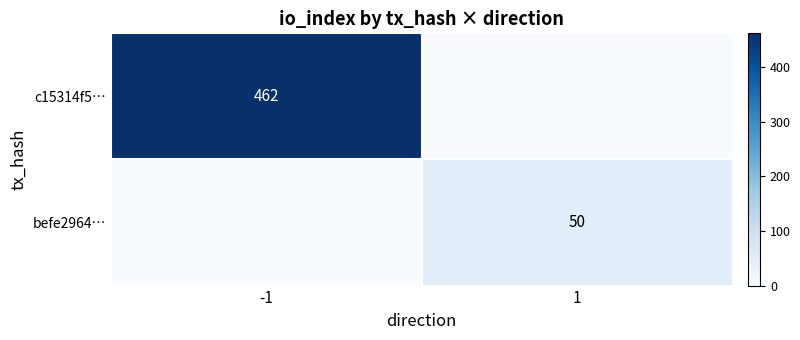

True or false: befe2964… has a value of 50 at 1.

True